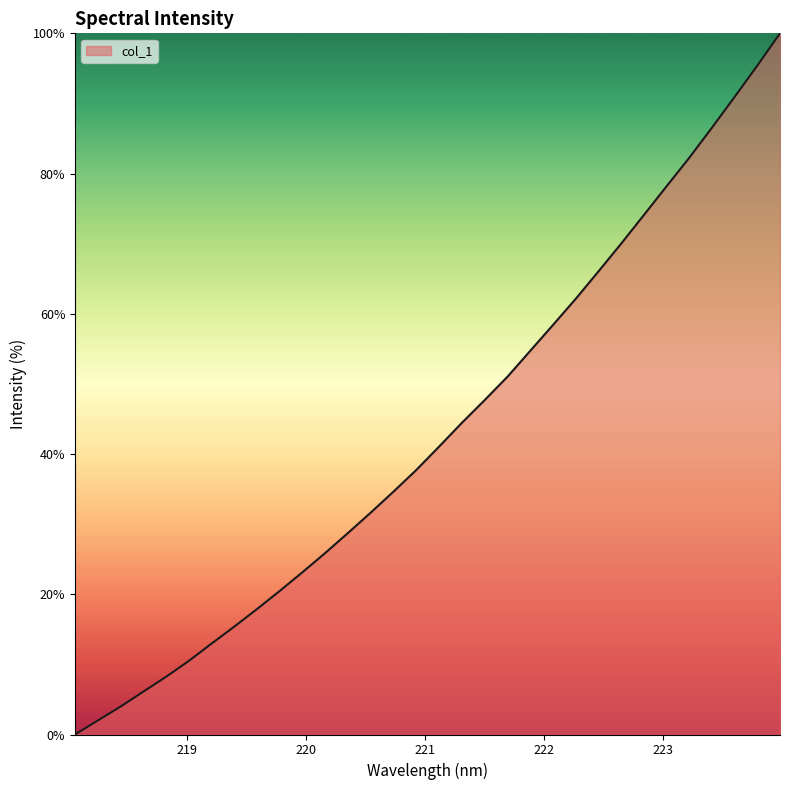

Reading left to right, what are all the values shown in this chart?

0.0	2.0	4.0	6.1	8.2	10.5	13.0	15.4	17.9	20.5	23.2	25.9	28.8	31.7	34.7	37.7	41.1	44.4	47.7	51.0	54.7	58.4	62.1	66.0	70.0	74.1	78.2	82.2	86.5	90.9	95.4	100.0